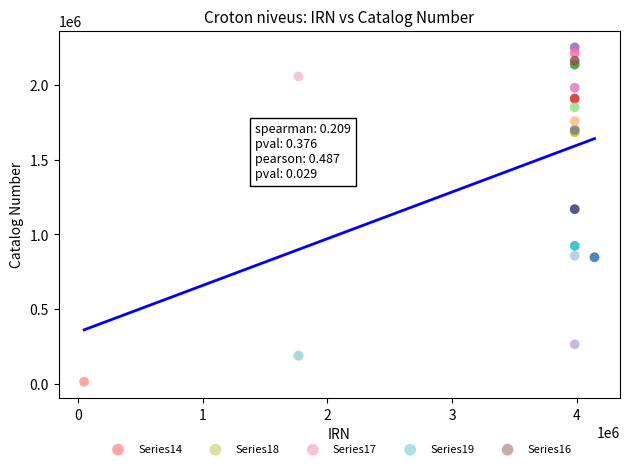

Which has a higher value, 3984723 or 3984714?

3984714